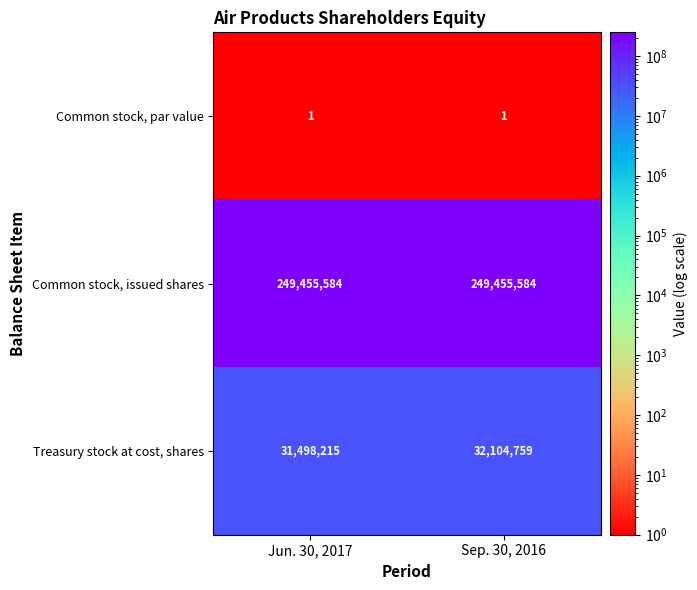

What is the difference between the highest and lowest values at Sep. 30, 2016?

249455583